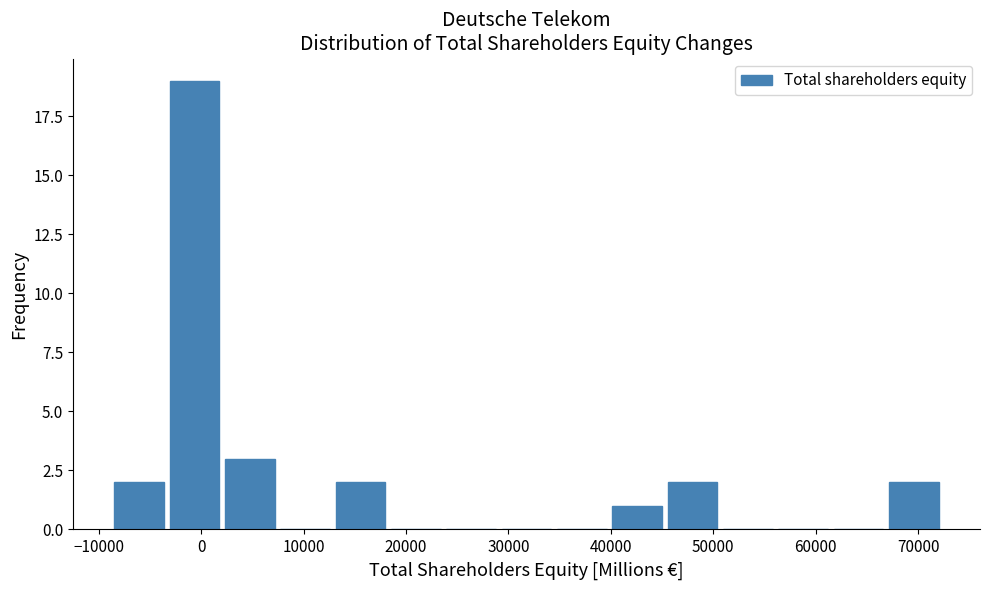

Reading left to right, transcribe this chart: for each bar, give the range it covers on the x-axis and its height. Neither the bar edges nor the heights are printed on the chart, so give them approximately, as read against the axes.

-8000 to -3000: 2
-3000 to 2000: 19
2000 to 8000: 3
8000 to 13000: 0
13000 to 19000: 2
19000 to 24000: 0
24000 to 29000: 0
29000 to 35000: 0
35000 to 40000: 0
40000 to 46000: 1
46000 to 51000: 2
51000 to 56000: 0
56000 to 62000: 0
62000 to 67000: 0
67000 to 73000: 2